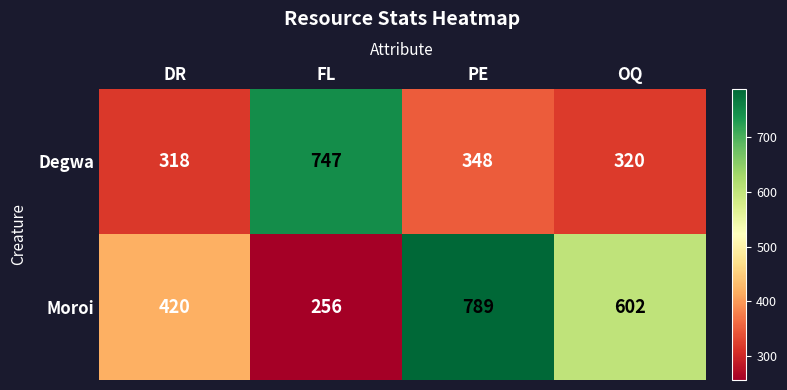

What is the minimum value for Moroi?

256